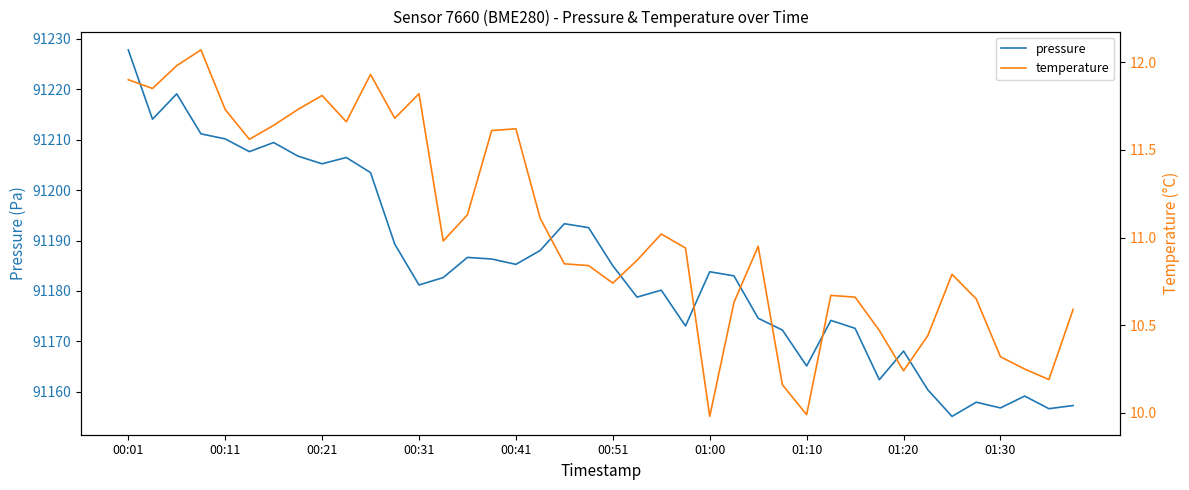

At which label does pressure first exceed 91183?

00:01